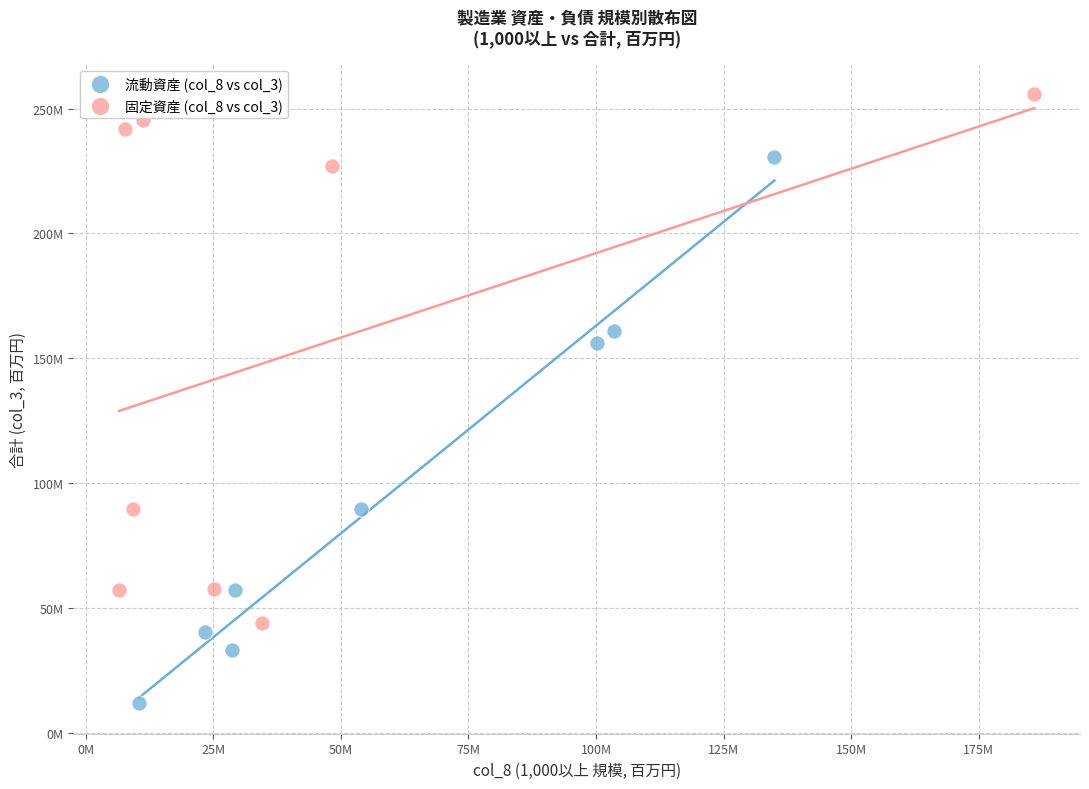

Which series reaches the maximum Y coordinate?

固定資産 (col_8 vs col_3)